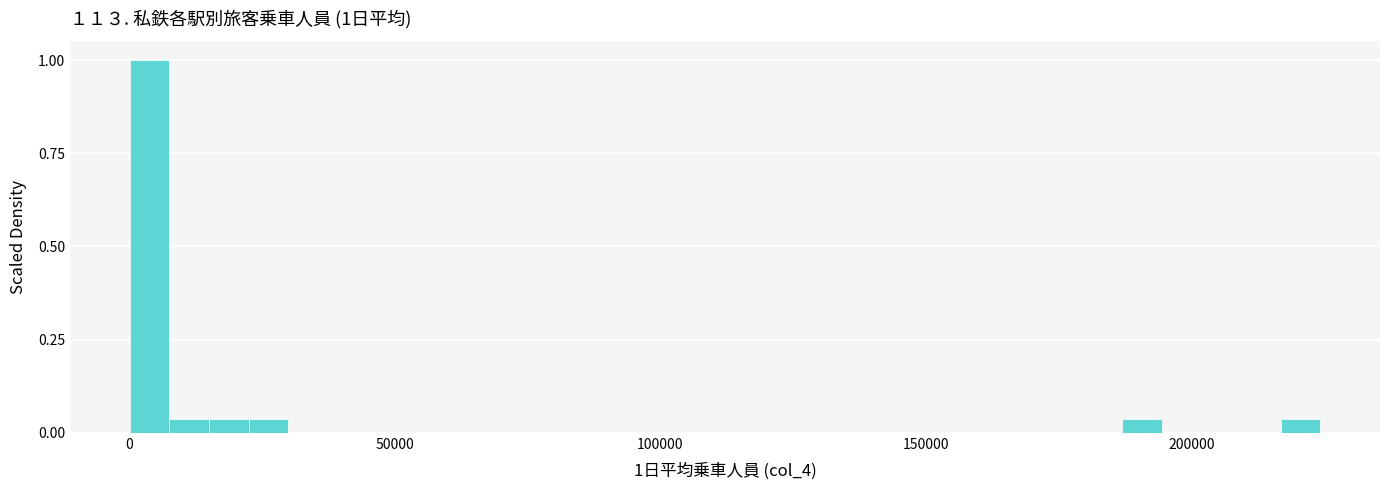

Read against the x-axis, roughly where is the centre of the tallest bar?

5000